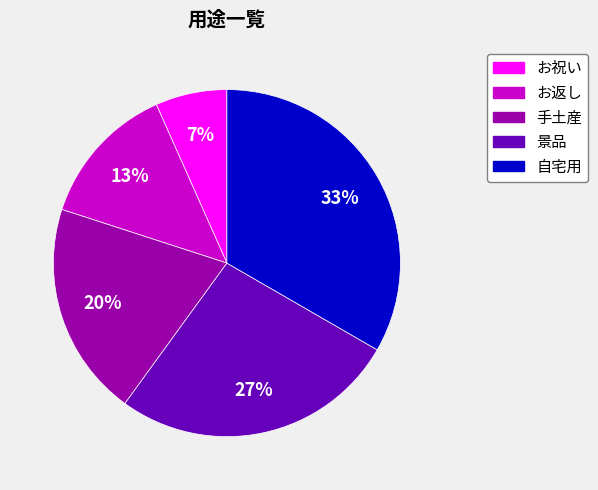

Which has a higher value, お祝い or 景品?

景品